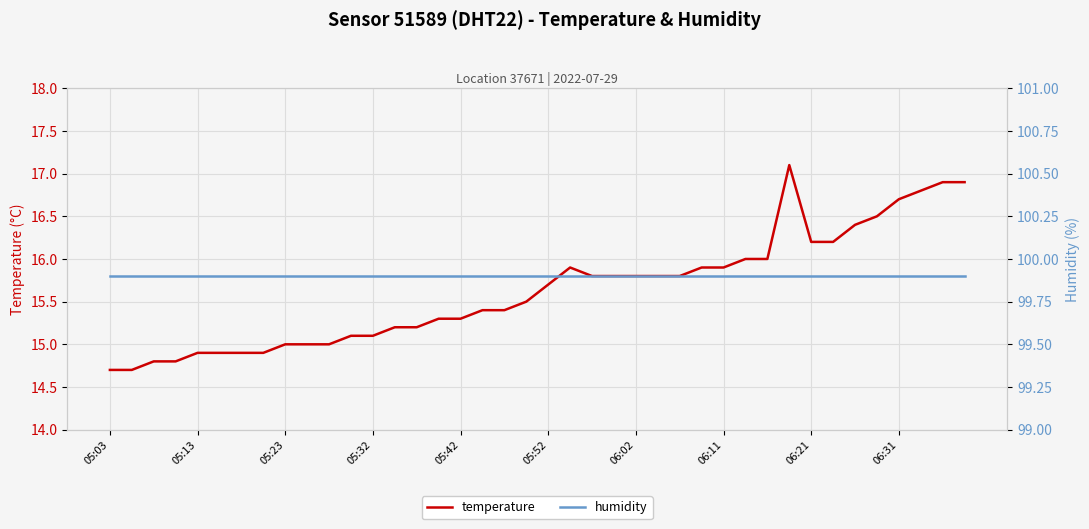

What is the minimum value for temperature?

14.7